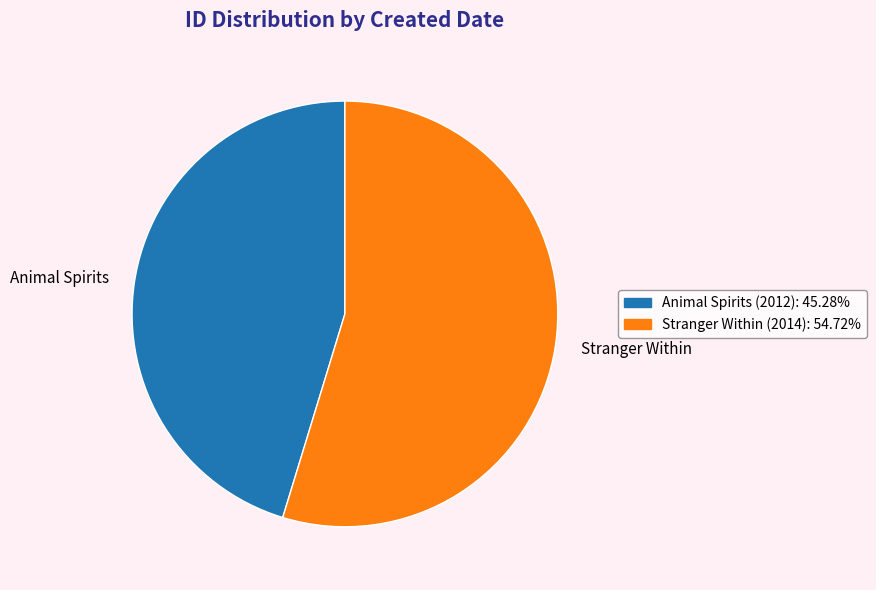

Which category has the smallest portion of the pie?

Animal Spirits